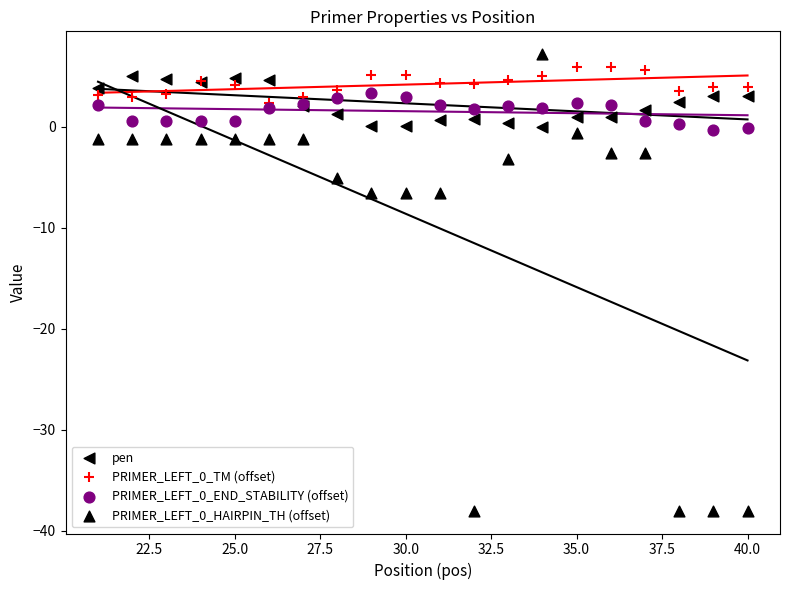

Which series has the widest spread of Y values?

PRIMER_LEFT_0_HAIRPIN_TH (offset)